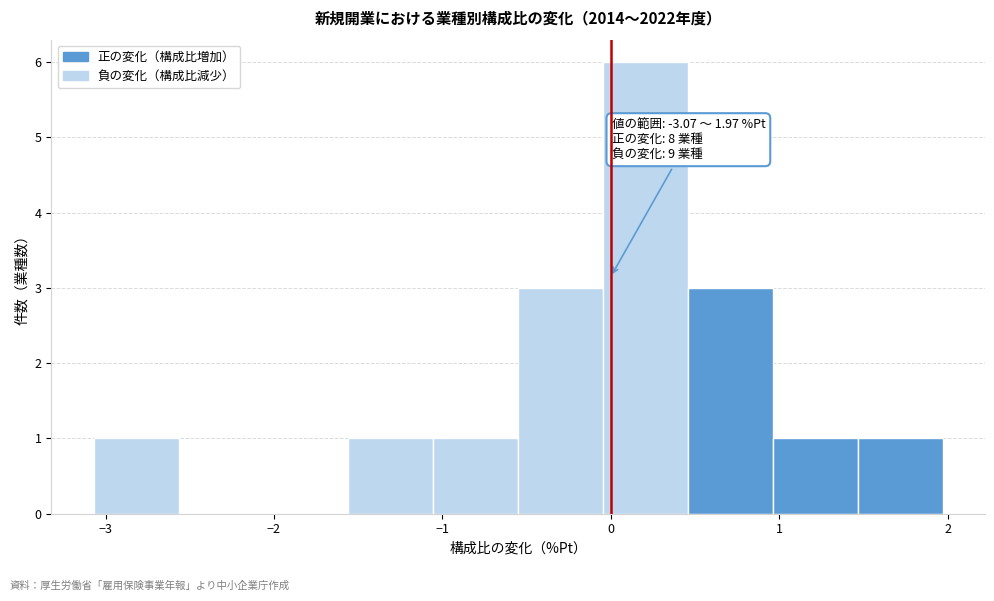

Which range on the x-axis has the tallest bar?

0.0 to 0.5